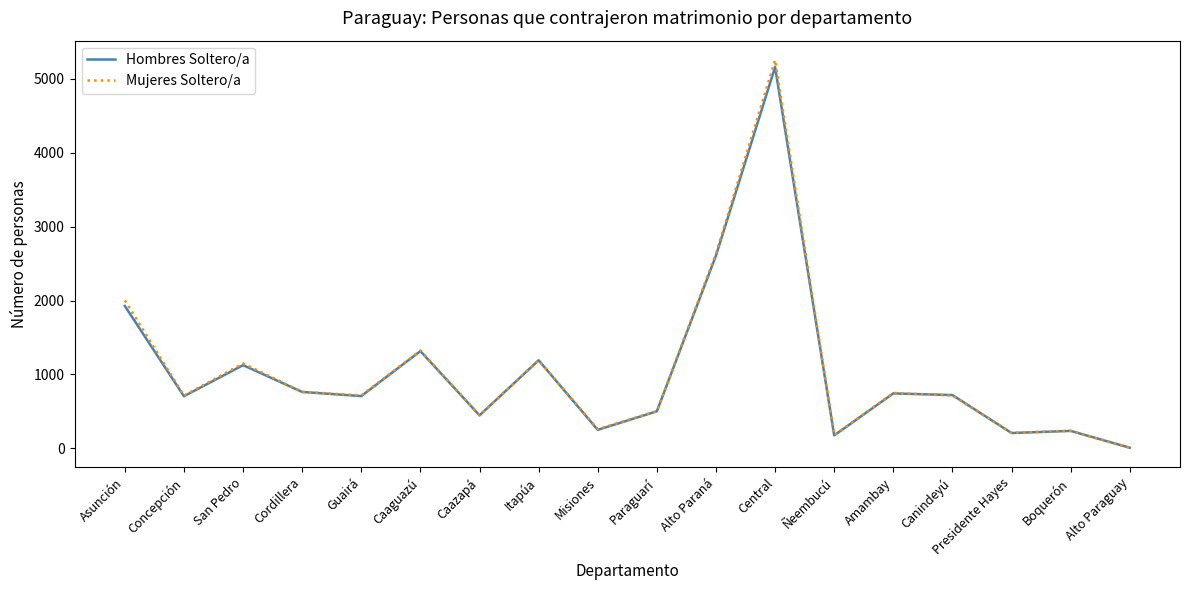

At which label is Mujeres Soltero/a closest to 2632?

Alto Paraná